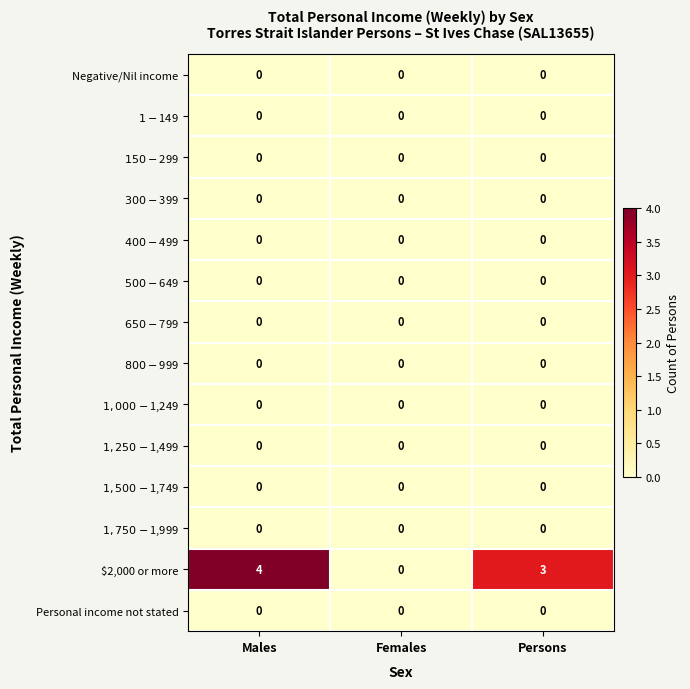

Which label corresponds to the largest value in the chart?

Males